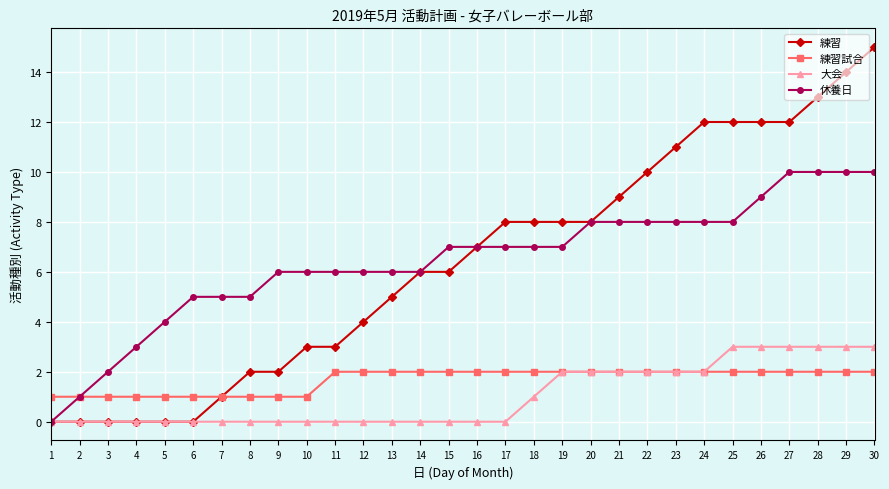

What is the difference between the 大会 values at 23 and 28?

1